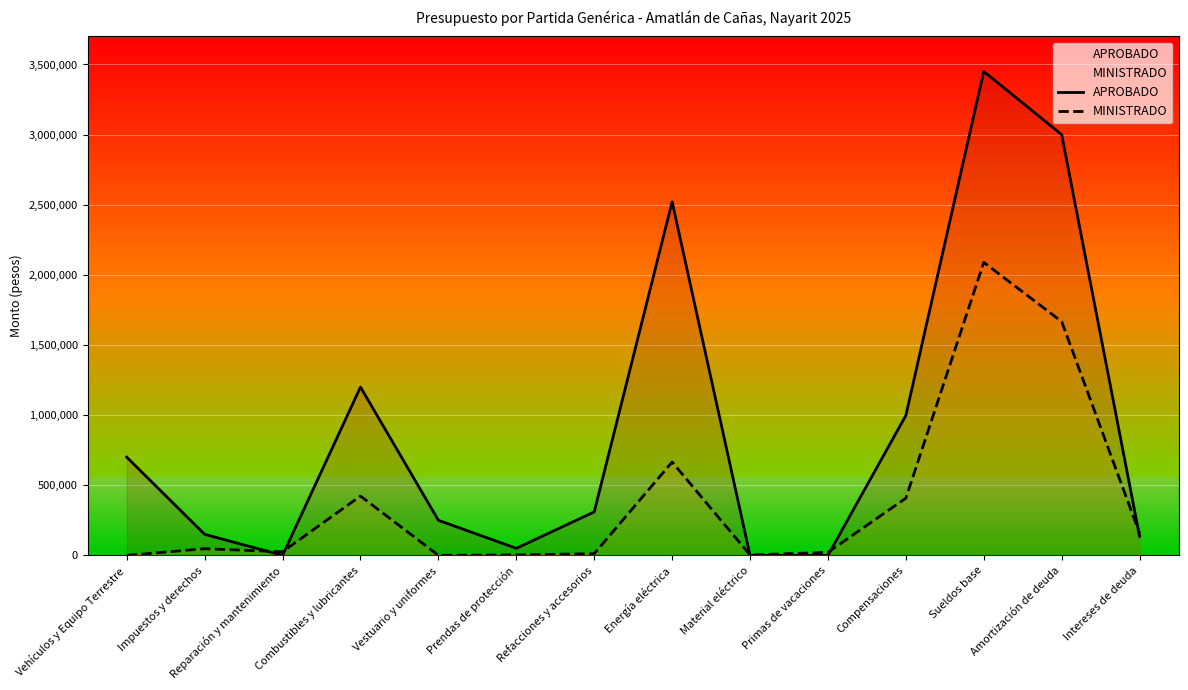

Reading left to right, transcribe all the data shown in this chart.

APROBADO: 700000.0	150000.0	0.0	1200000.0	250000.0	50000.0	310000.0	2520527.1	0.0	0.0	997643.0	3449800.0	3000000.0	135000.0
MINISTRADO: 0.0	47502.0	25885.4	422821.2	0.0	3050.0	12168.4	665168.0	3016.0	21736.8	407510.3	2089075.7	1666665.0	156395.2